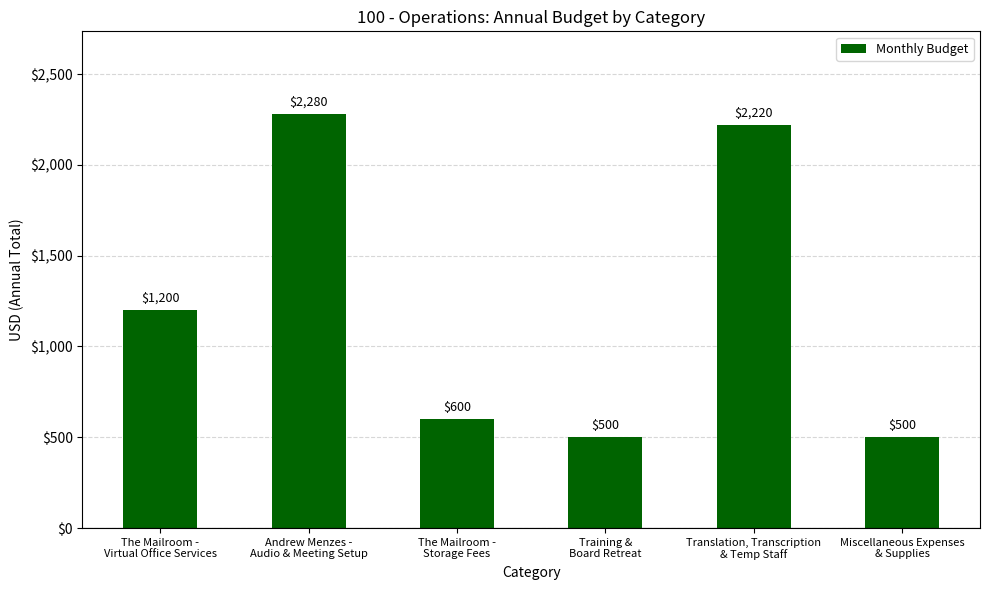

Approximately how many times larger is the value at Training &
Board Retreat compared to Translation, Transcription
& Temp Staff?

0.2